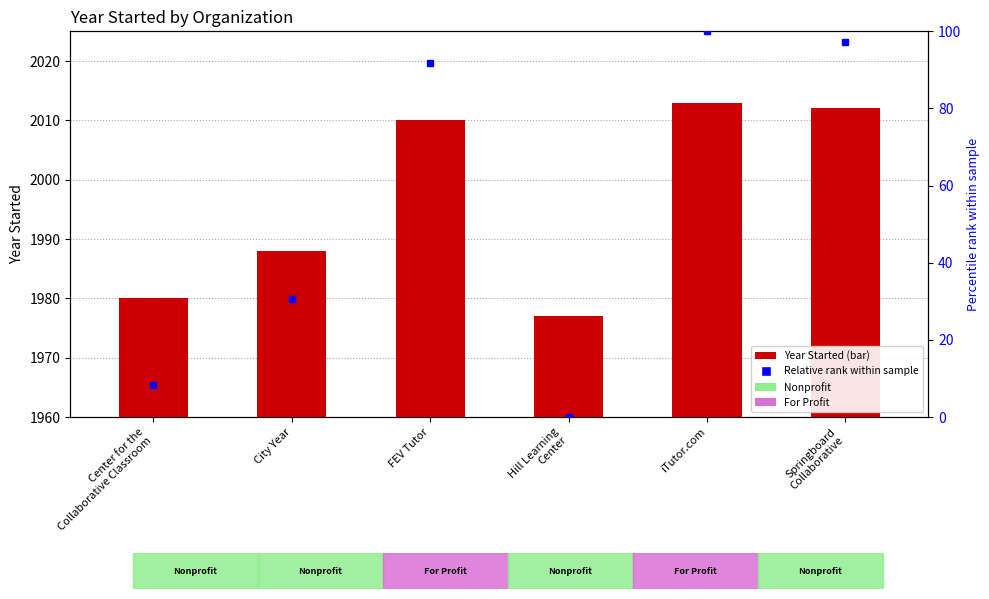

Does the chart contain stacked bars?

No